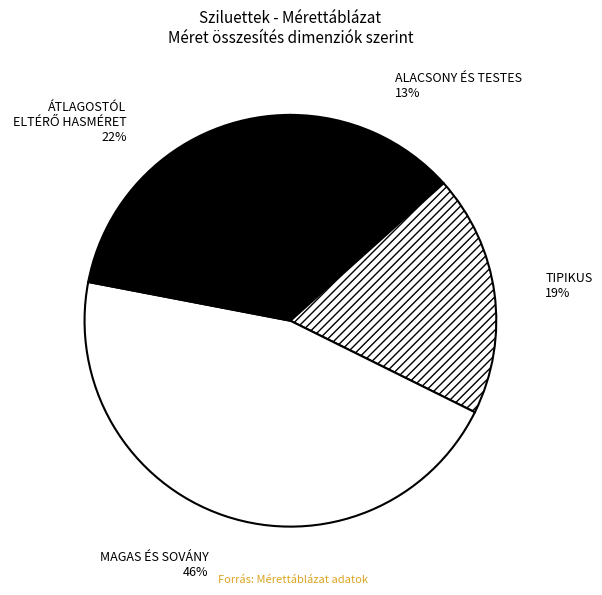

How many segments does this pie chart have?

4